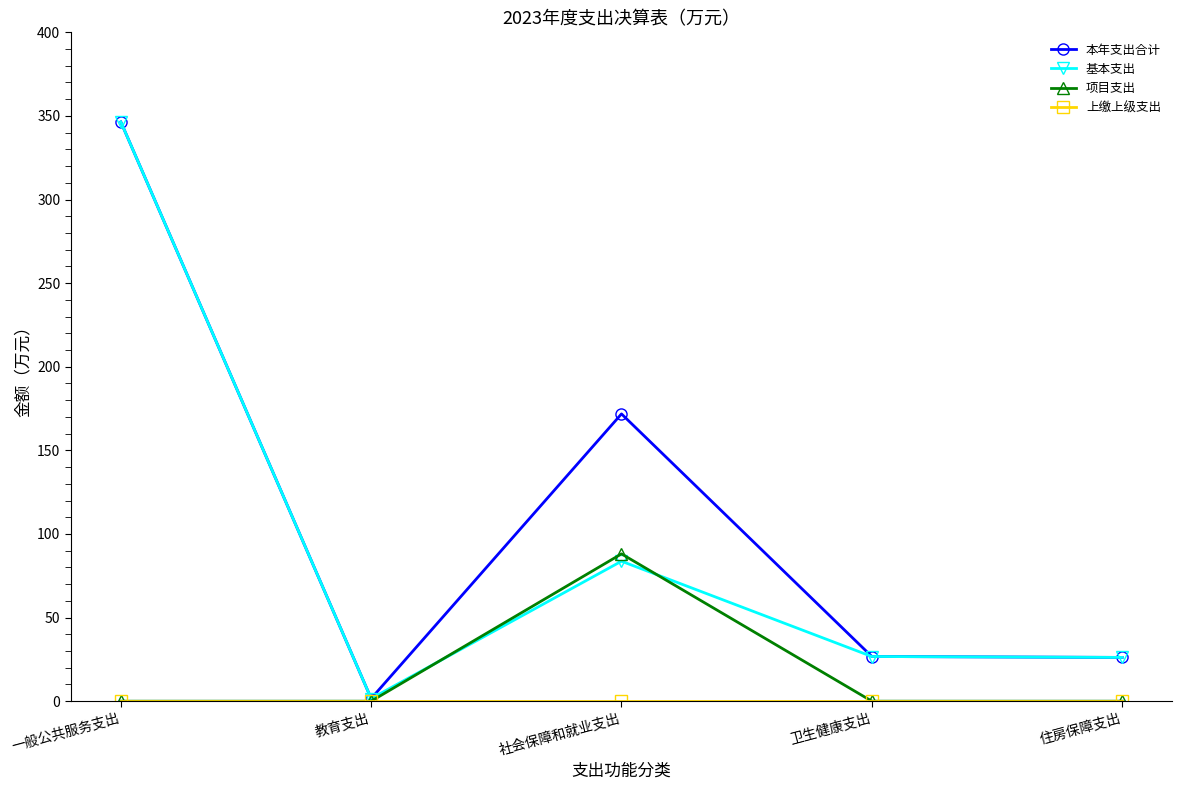

What is the label of the 2nd point from the right?

卫生健康支出